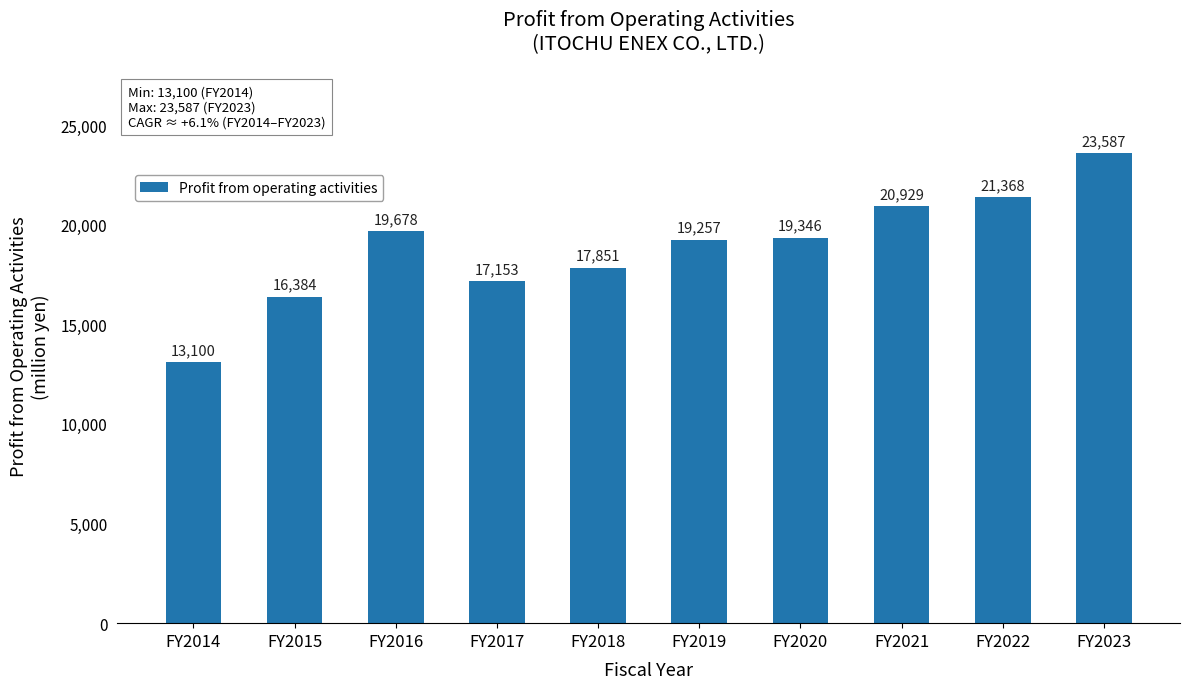

Rank the categories by value from lowest to highest.

FY2014, FY2015, FY2017, FY2018, FY2019, FY2020, FY2016, FY2021, FY2022, FY2023